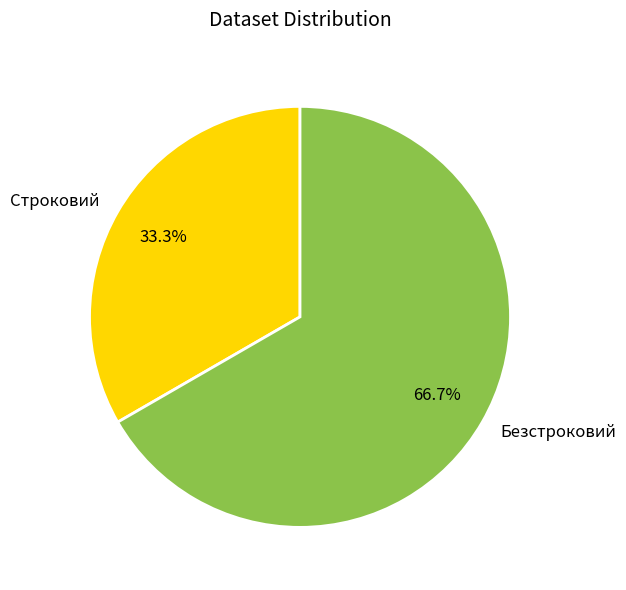

To the nearest percent, what portion does Строковий represent?

33%